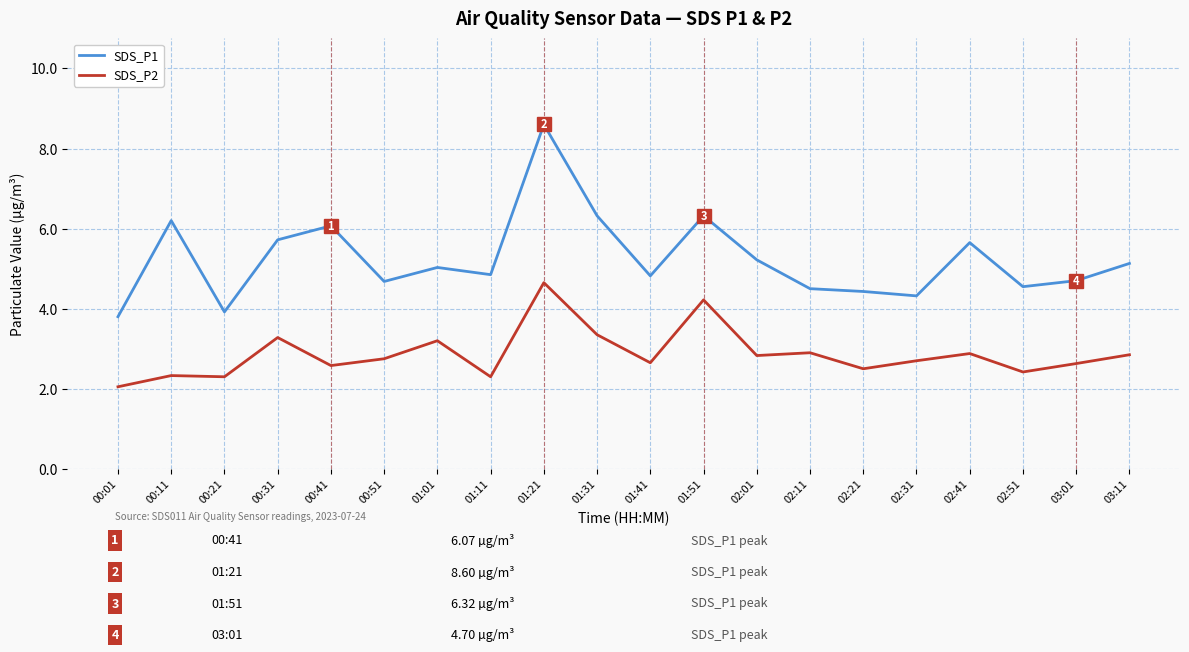

At 00:21, list the series in order from largest to smallest.

SDS_P1, SDS_P2